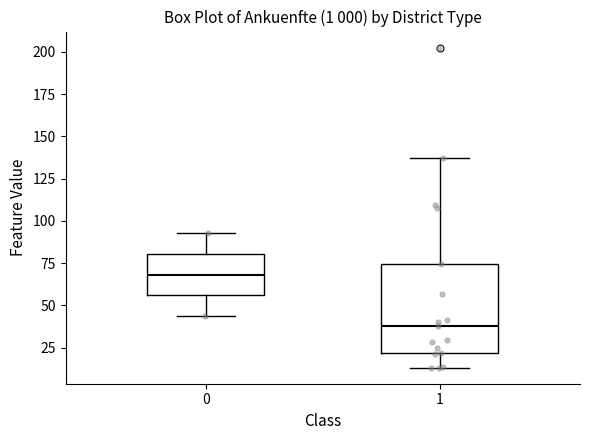

Reading left to right, transcribe this box plot: for each box, give where its median line is, the range the box spans, and where its two whiskers end, as read against the y-axis. The values are not printed on the chart, so give them approximately, as read against the axis.

0: median 70, box 55 to 80, whiskers 45 to 95
1: median 40, box 20 to 75, whiskers 15 to 135